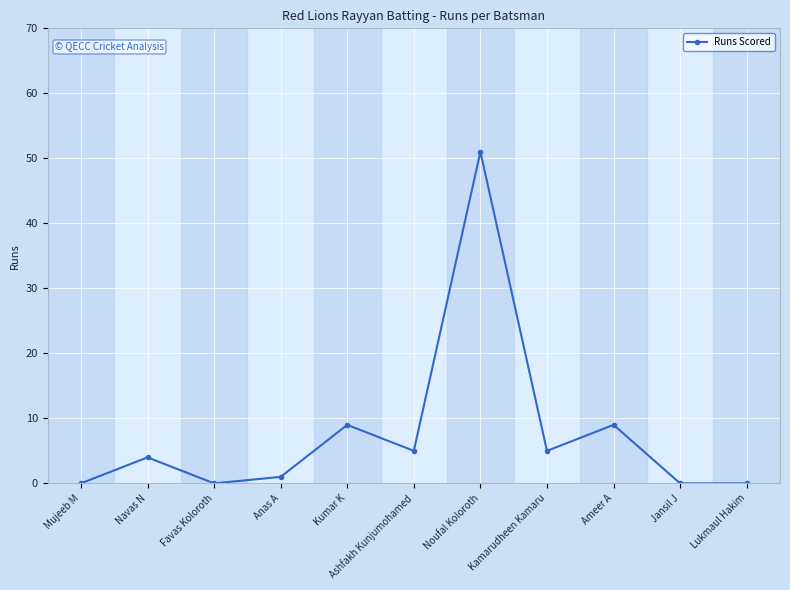

What position from the right is Navas N?

10